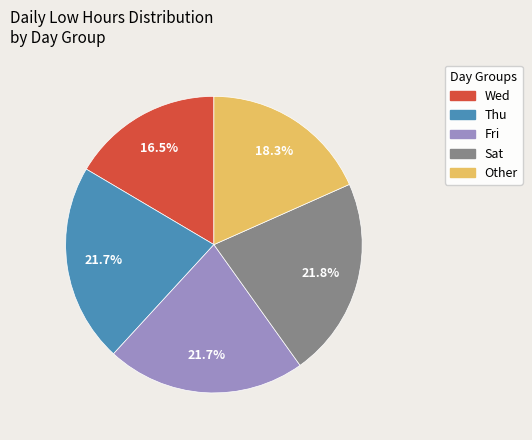

Is Fri the majority of the pie?

No